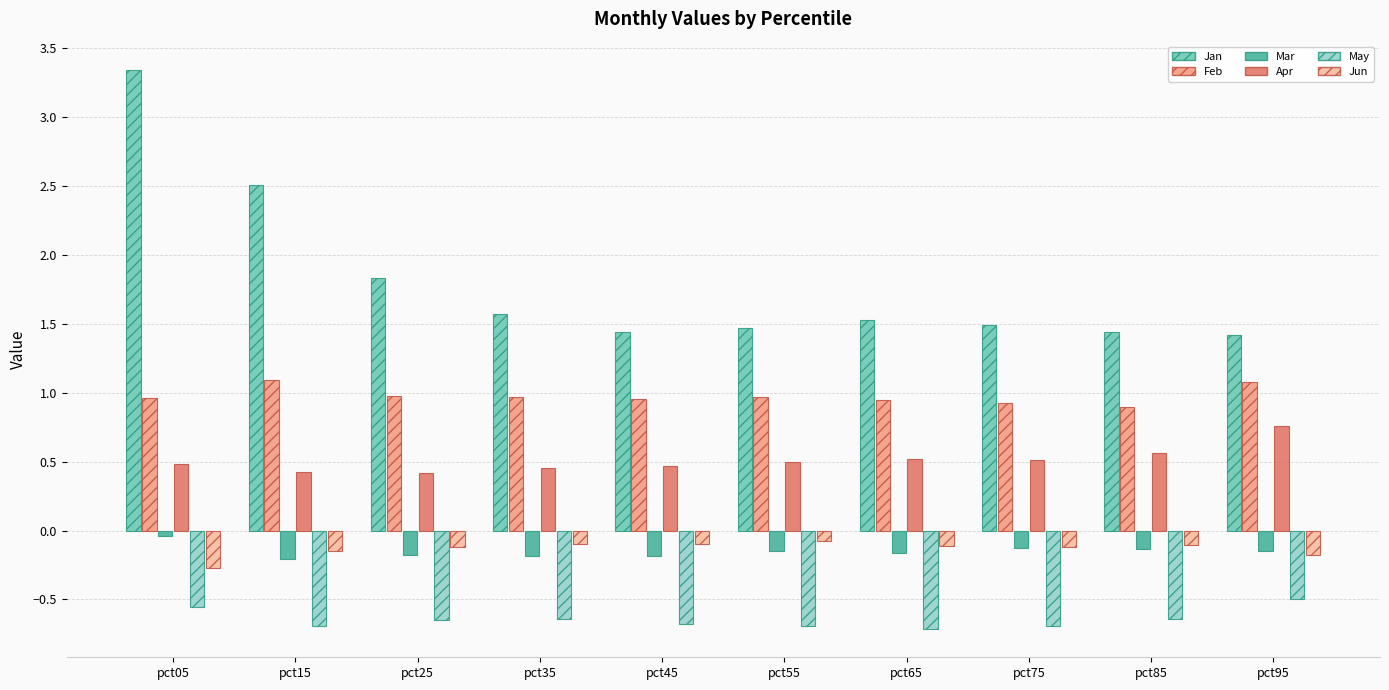

True or false: May has a value of -0.4 at pct55.

False